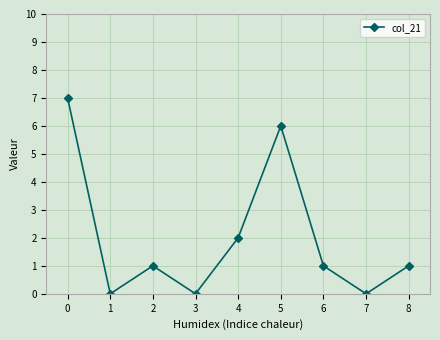

At which category does the data reach its first local valley?

1